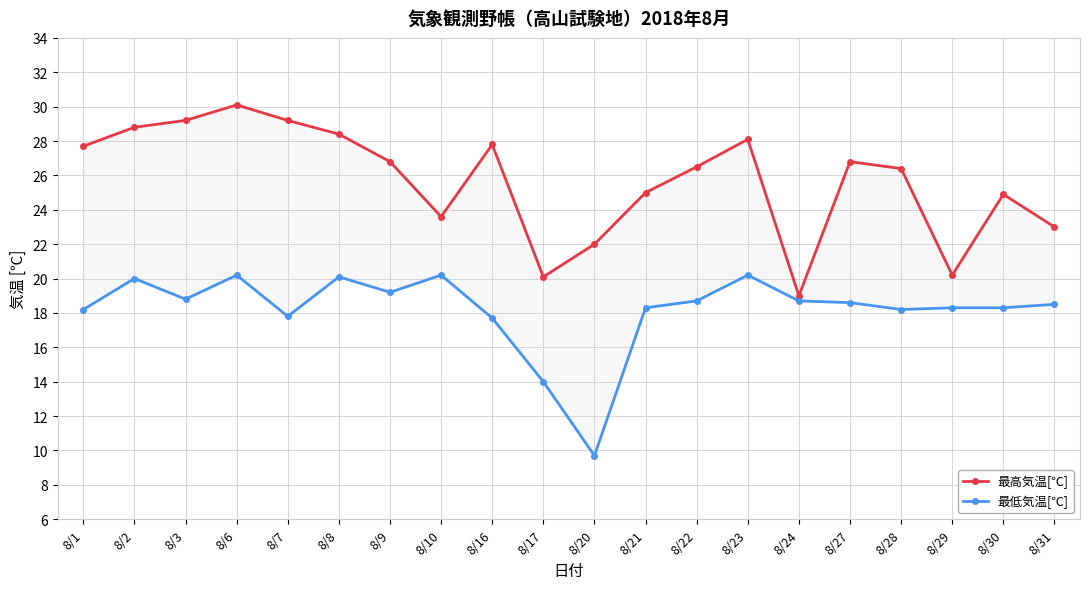

Where is the first local maximum for 最高気温[℃]?

8/6